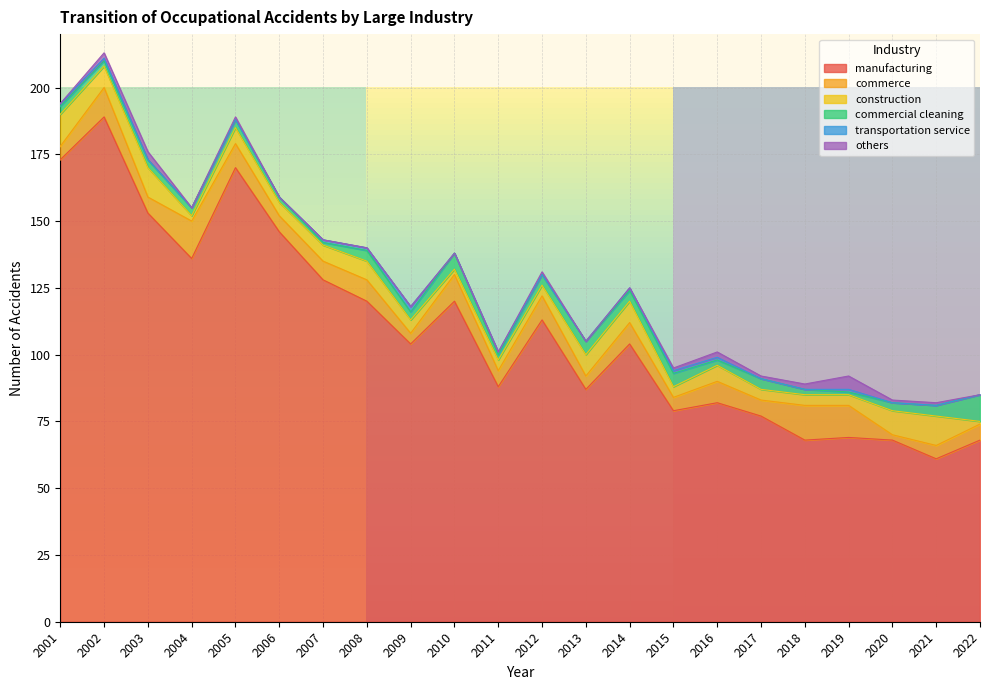

Reading left to right, list all the values displayed in this chart.

manufacturing: 173	189	153	136	170	146	128	120	104	120	88	113	87	104	79	82	77	68	69	68	61	68
commerce: 5	11	6	14	9	6	7	8	4	10	6	9	5	8	5	8	6	13	12	2	5	6
construction: 12	8	11	2	6	5	6	7	5	2	4	4	8	8	4	6	4	4	4	9	11	1
commercial cleaning: 3	2	3	3	3	2	1	4	3	6	2	4	5	4	5	2	4	2	1	3	4	10
transportation service: 1	1	0	0	0	0	1	1	2	0	1	0	0	1	1	1	0	0	1	0	0	0
others: 0	2	3	0	1	0	0	0	0	0	0	1	0	0	1	2	1	2	5	1	1	0